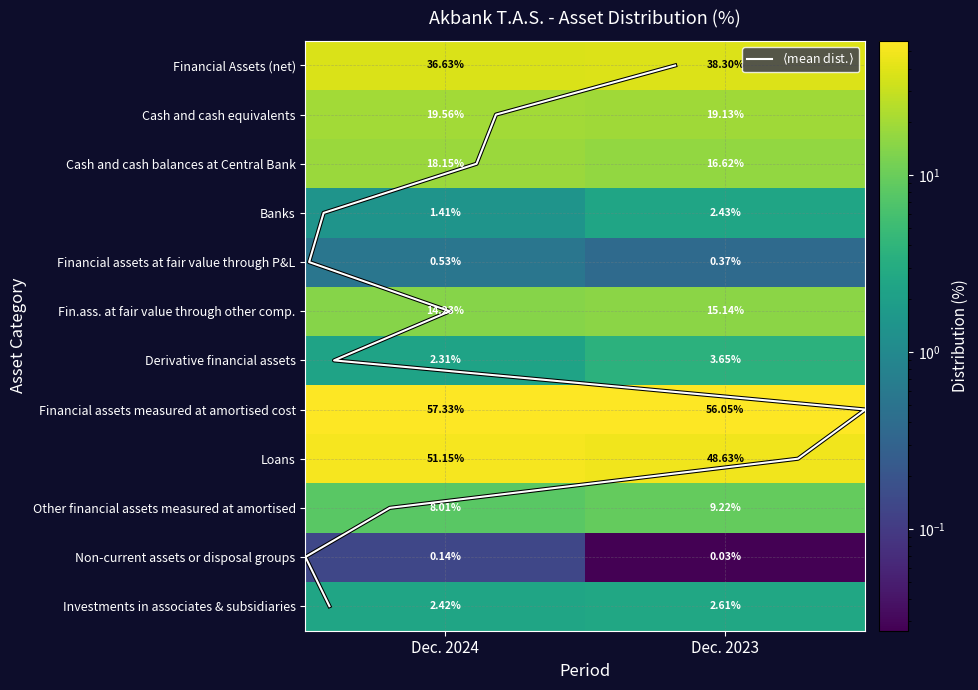

Where is Derivative financial assets nearest to the value 2?

Dec. 2024